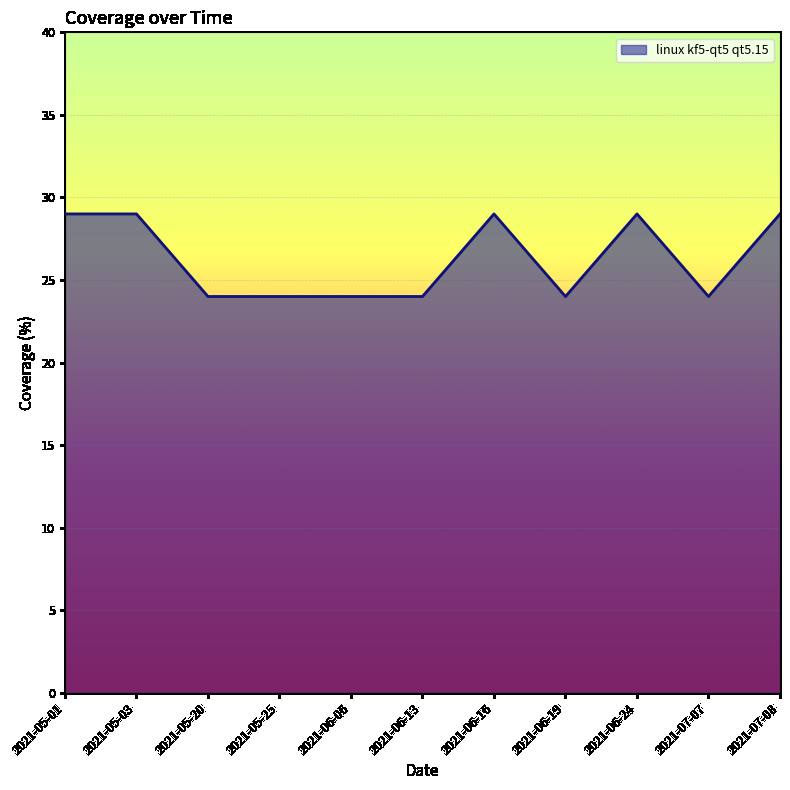

What is the change in value from 2021-05-01 to 2021-06-06?

-5